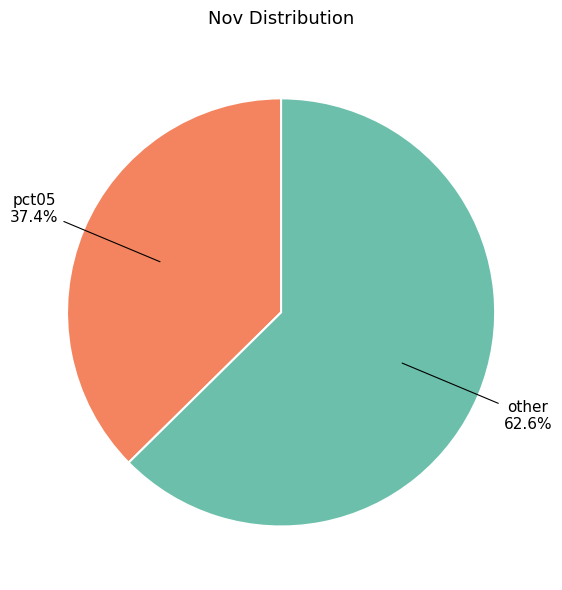

Count the number of slices in the pie.

2